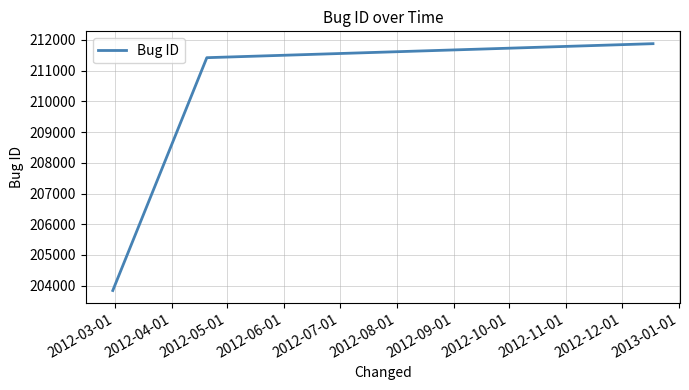

What is the maximum value shown in the chart?

211876